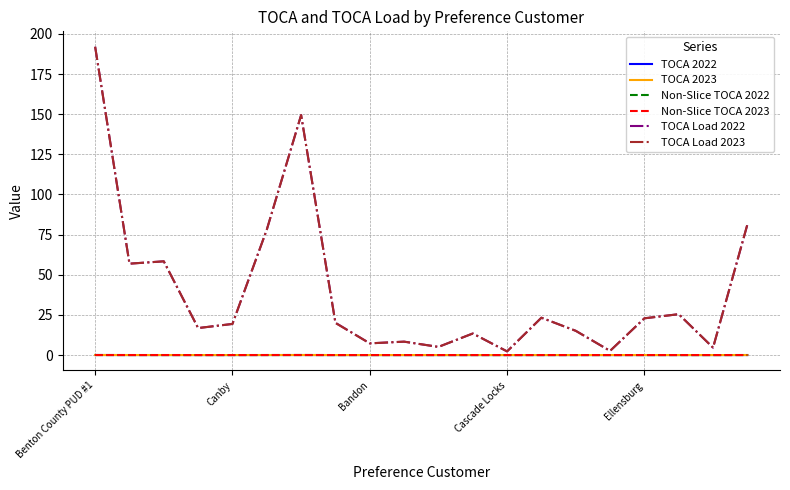

What is the highest value of the TOCA Load 2022 series?

192.0